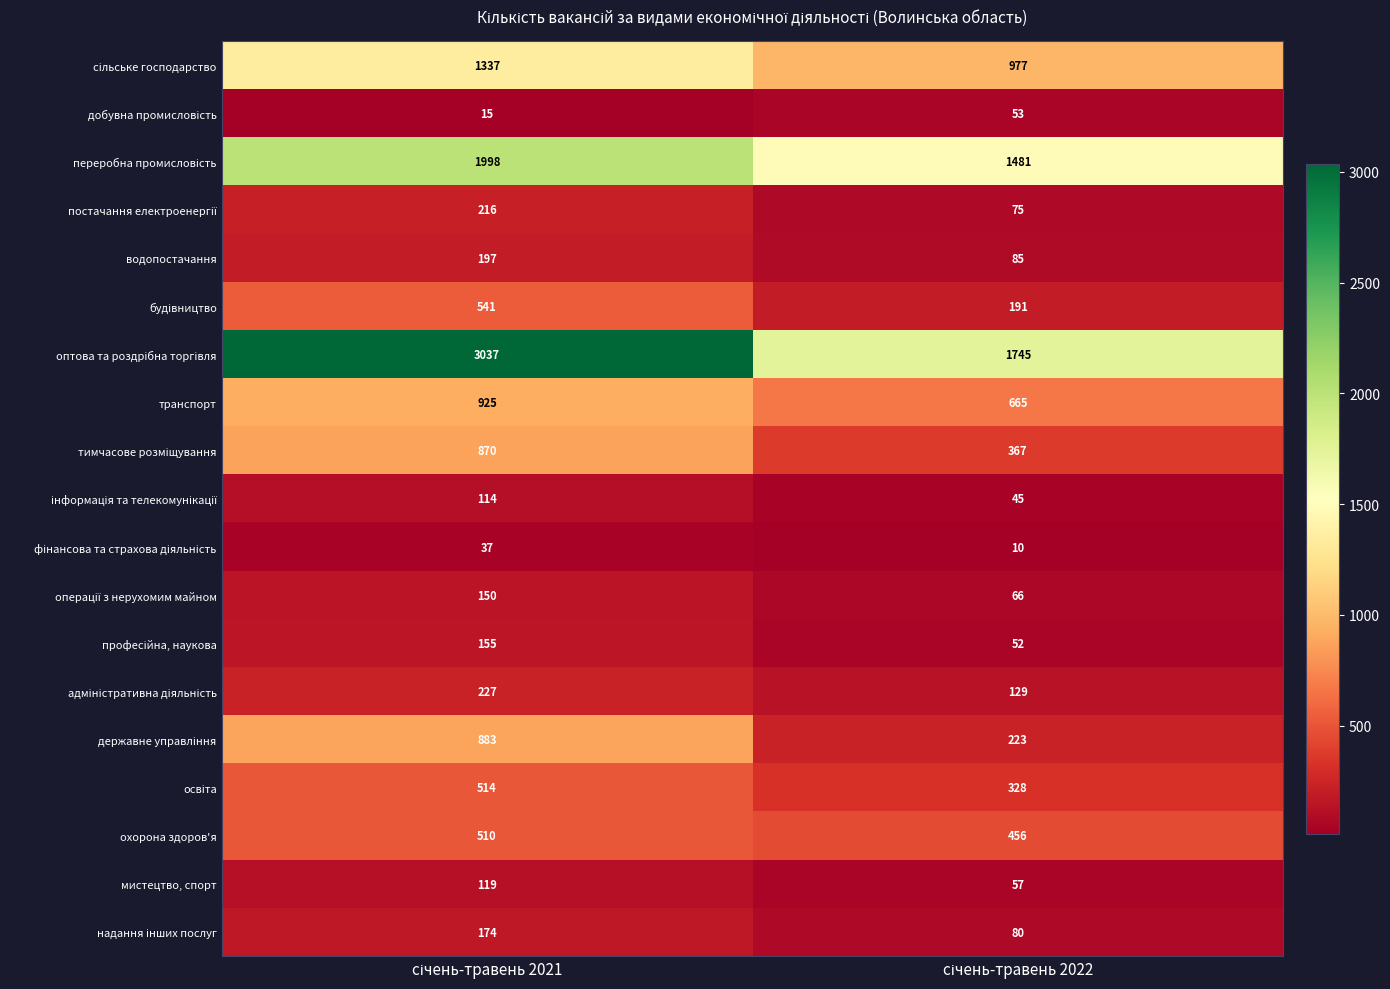

What is the difference between the maximum and minimum values in the мистецтво, спорт series?

62